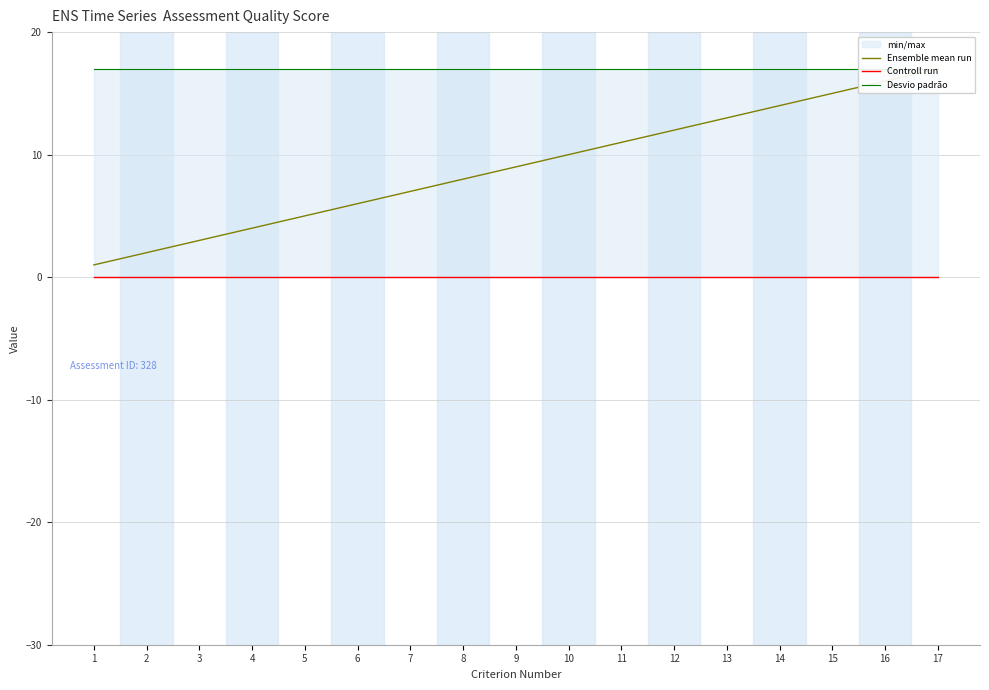

What are all the series names shown in the legend?

Ensemble mean run, Controll run, Desvio padrão